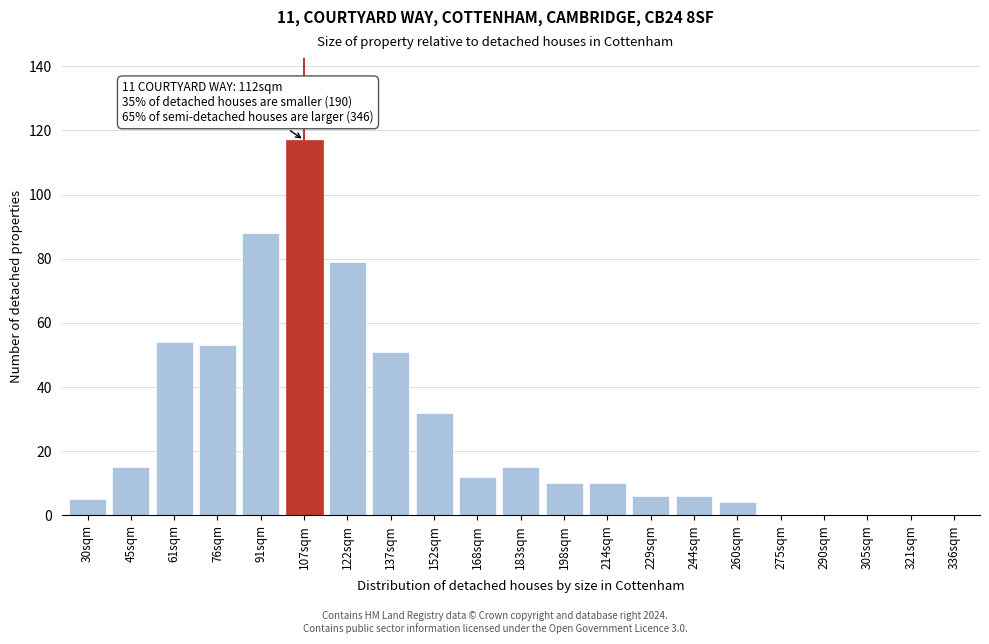

Reading left to right, what are all the values shown in this chart?

30sqm=5	45sqm=15	61sqm=54	76sqm=53	91sqm=88	107sqm=117	122sqm=79	137sqm=51	152sqm=32	168sqm=12	183sqm=15	198sqm=10	214sqm=10	229sqm=6	244sqm=6	260sqm=4	275sqm=0	290sqm=0	305sqm=0	321sqm=0	336sqm=0